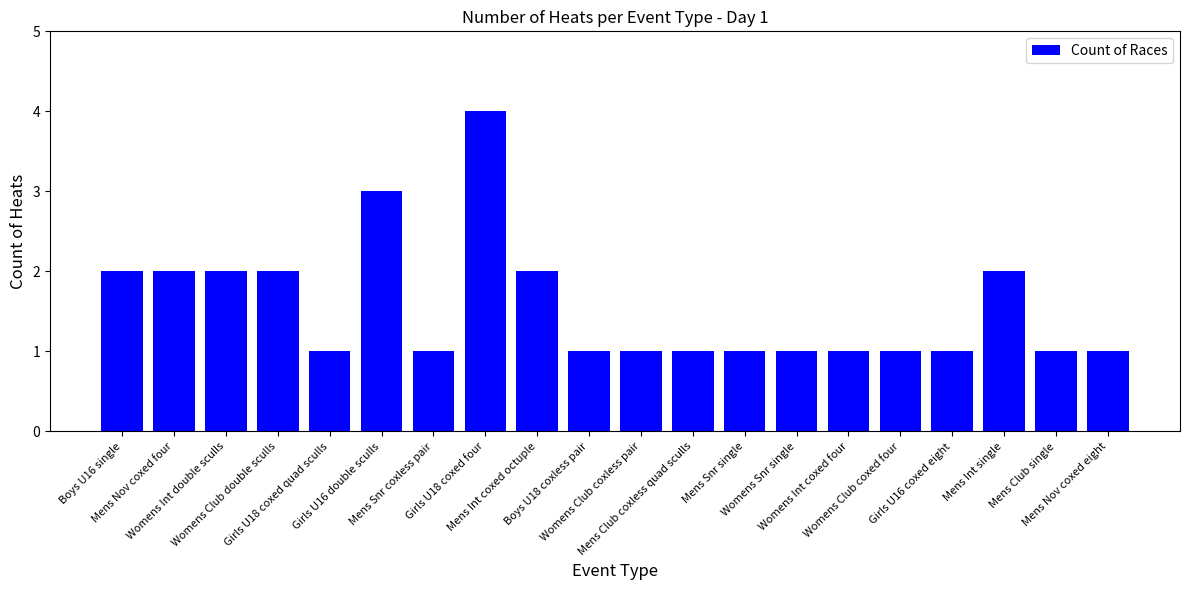

What is the value of the 15th bar from the left?

1